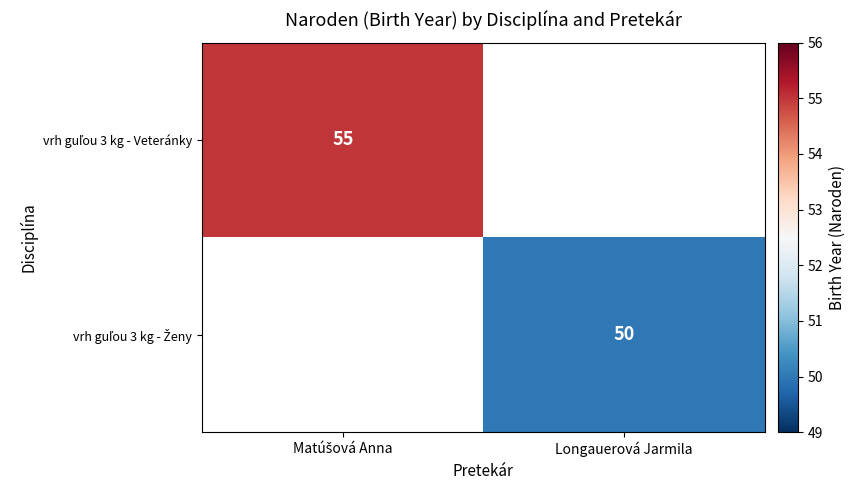

The vrh guľou 3 kg - Ženy series shows 50.0 at Longauerová Jarmila. True or false?

True